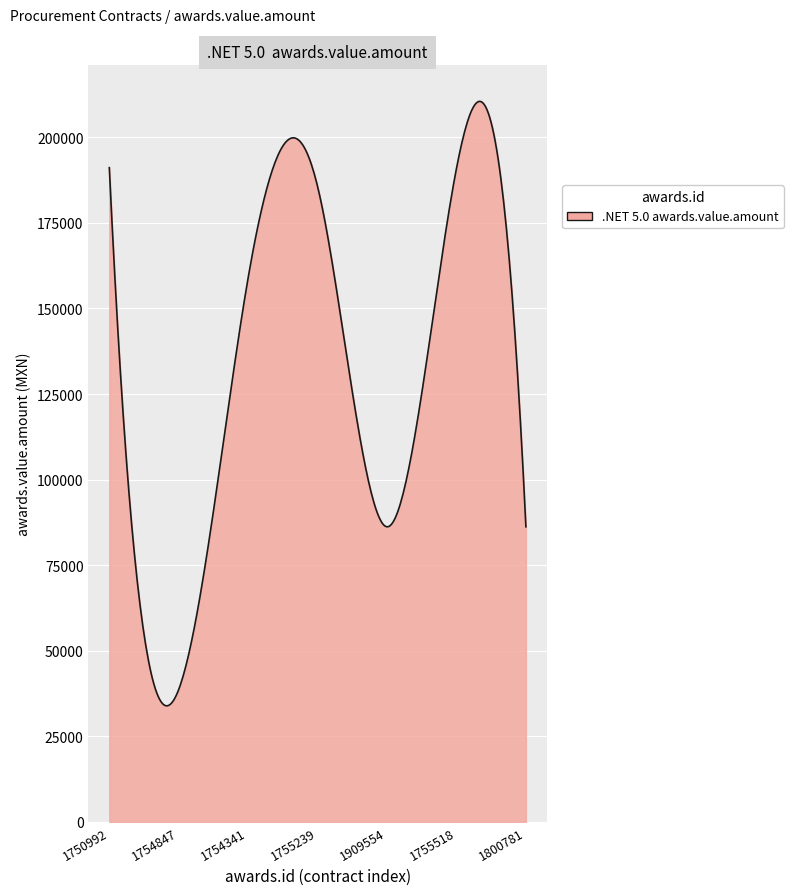

What is the minimum value shown in the chart?

33906.5